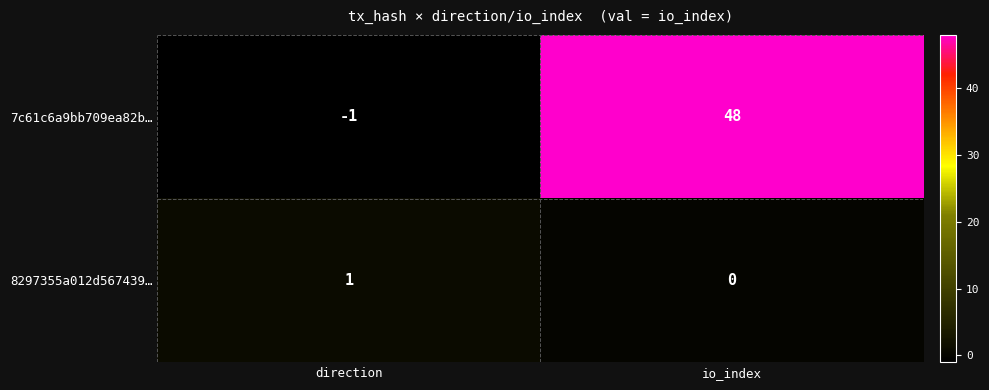

Which category has the highest value in the 8297355a012d567439… series?

direction